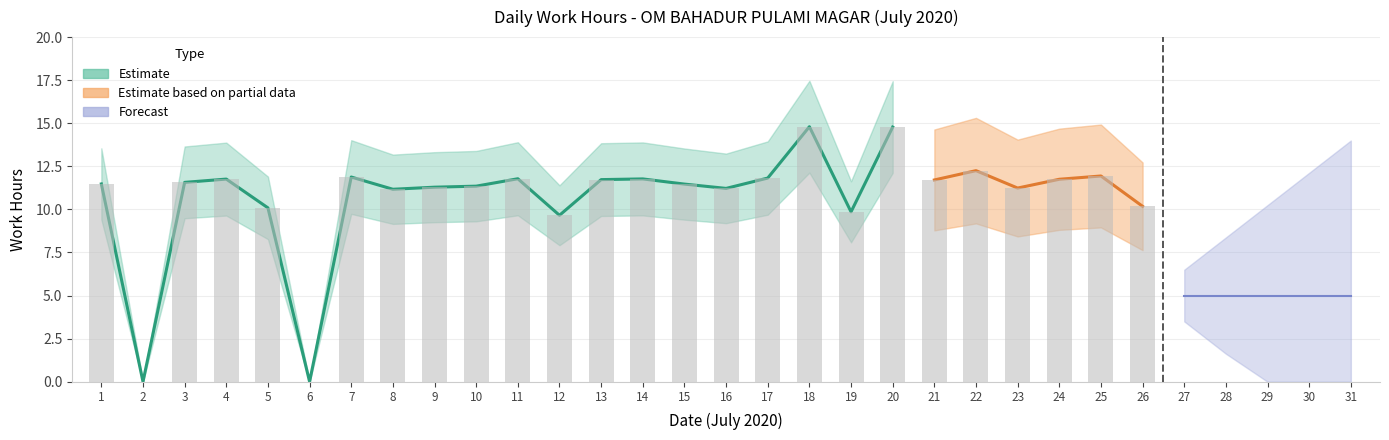

Approximately how many times larger is the value at 25 compared to 17?

1.0